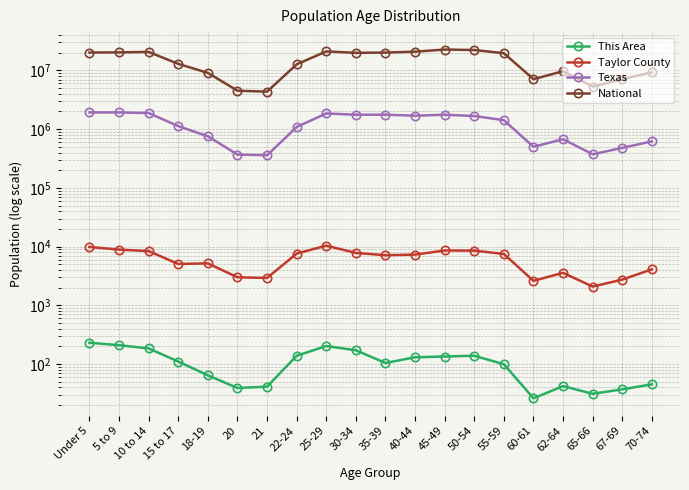

At which category is the sum across all series the highest?

45-49